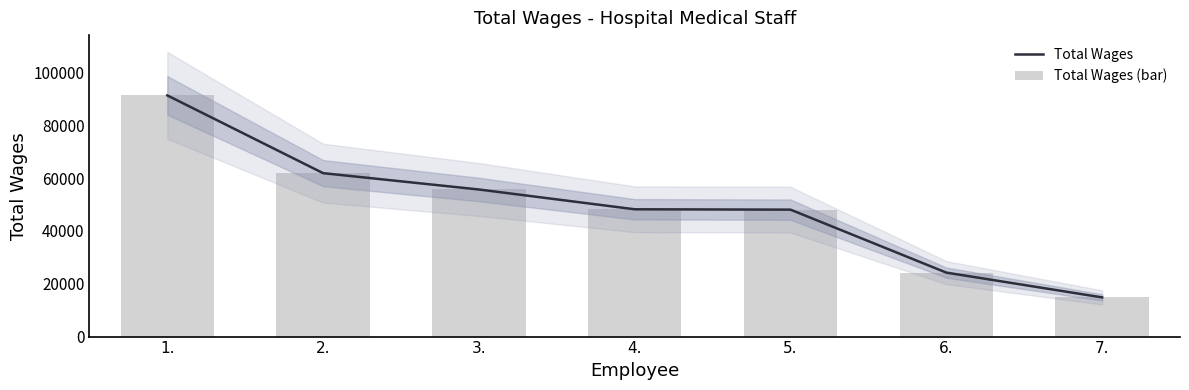

Which series changed the most between 1. and 6.?

Total Wages